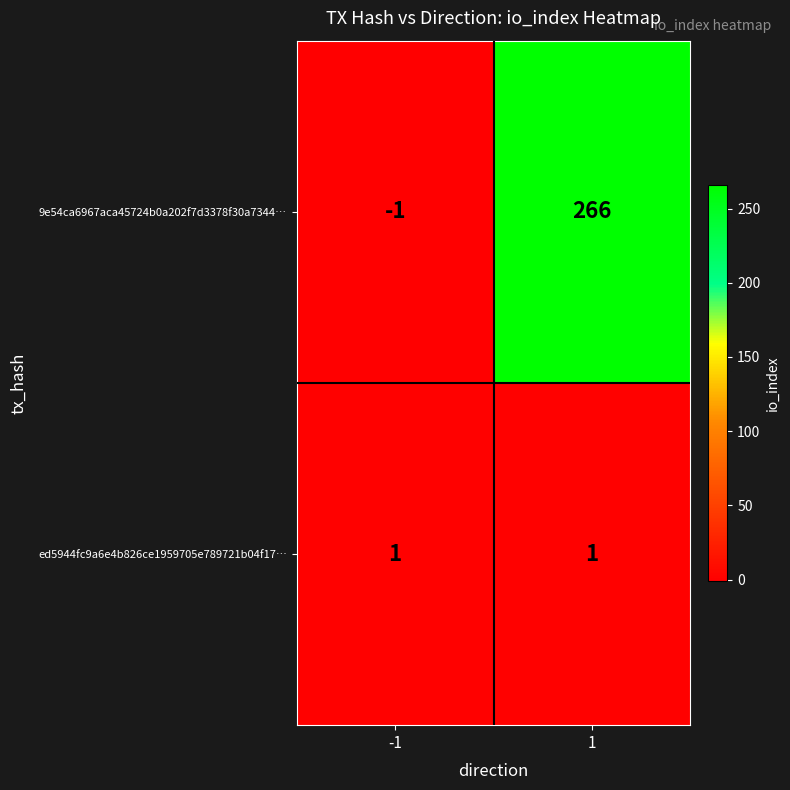

Reading right to left, list all the values displayed in this chart.

9e54ca6967aca45724b0a202f7d3378f30a7344…: 266	-1
ed5944fc9a6e4b826ce1959705e789721b04f17…: 1	1